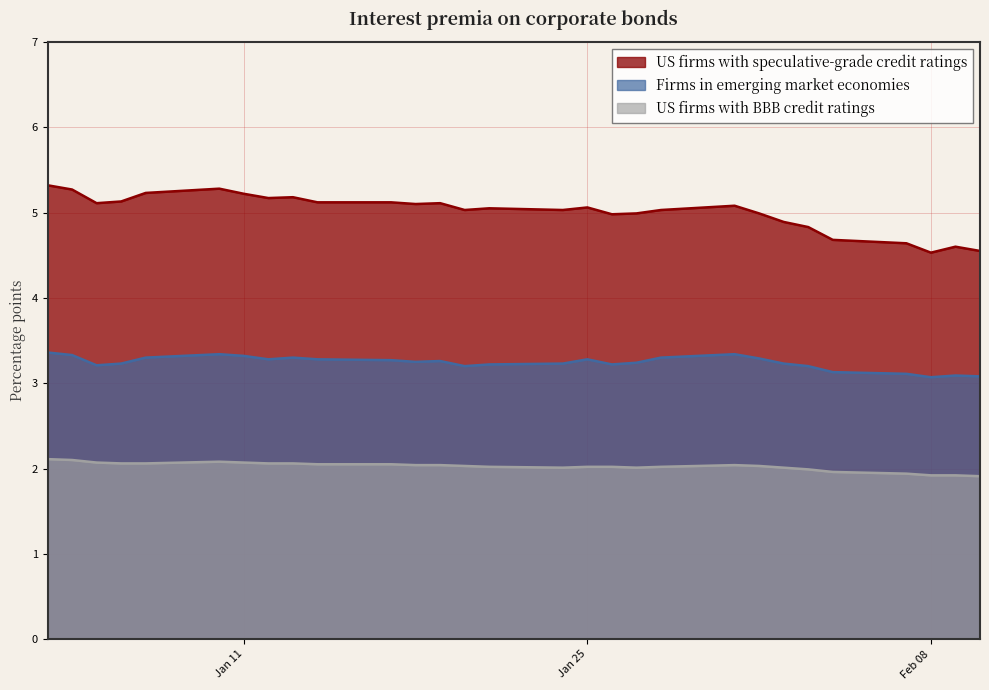

Reading left to right, extract all data points from this chart.

US firms with speculative-grade credit ratings: 5.3	5.3	5.1	5.1	5.2	5.3	5.2	5.2	5.2	5.1	5.1	5.1	5.1	5.0	5.0	5.0	5.1	5.0	5.0	5.0	5.1	5.0	4.9	4.8	4.7	4.6	4.5	4.6	4.5
Firms in emerging market economies: 3.4	3.3	3.2	3.2	3.3	3.3	3.3	3.3	3.3	3.3	3.3	3.2	3.3	3.2	3.2	3.2	3.3	3.2	3.2	3.3	3.3	3.3	3.2	3.2	3.1	3.1	3.1	3.1	3.1
US firms with BBB credit ratings: 2.1	2.1	2.1	2.1	2.1	2.1	2.1	2.1	2.1	2.0	2.0	2.0	2.0	2.0	2.0	2.0	2.0	2.0	2.0	2.0	2.0	2.0	2.0	2.0	2.0	1.9	1.9	1.9	1.9